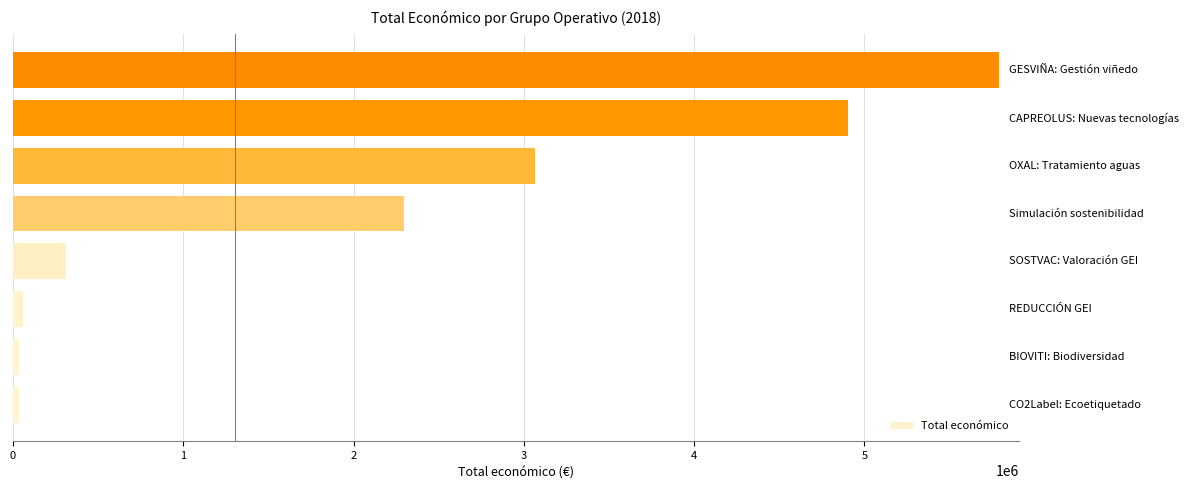

What is the maximum value shown in the chart?

5792221